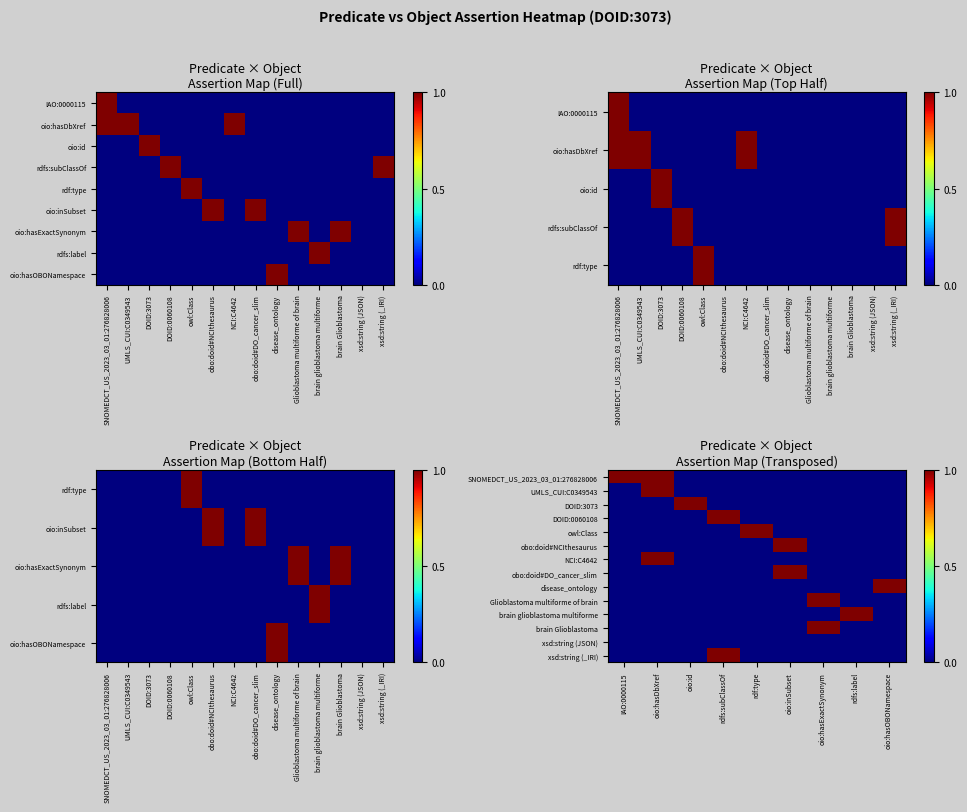

How many series are shown in this chart?

14